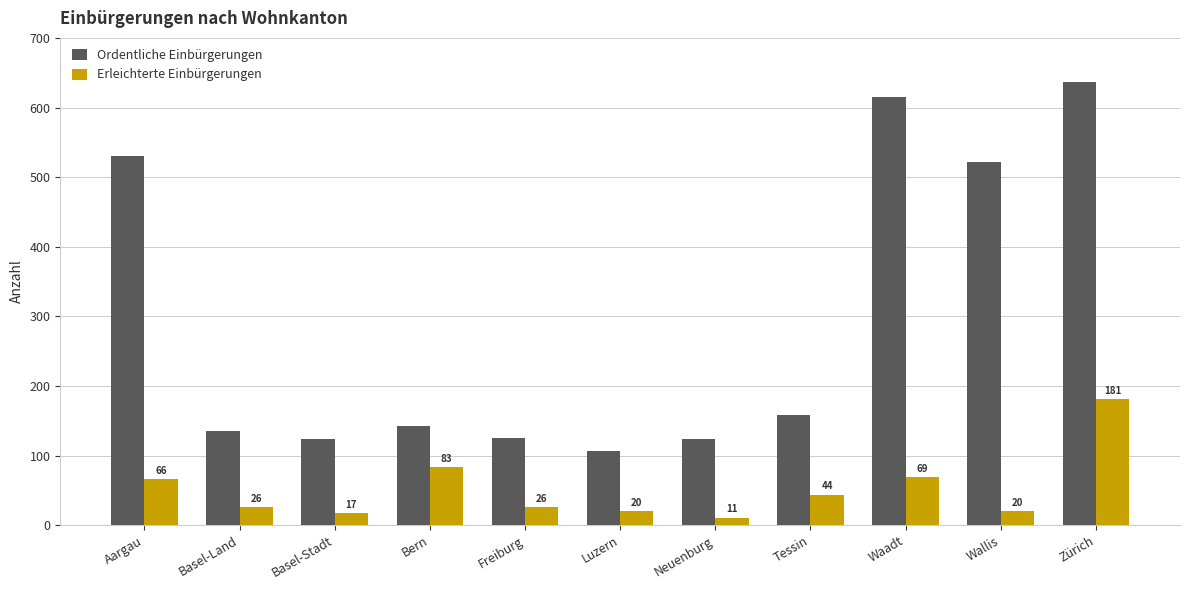

Reading left to right, list all the values displayed in this chart.

Ordentliche Einbürgerungen: 531	136	124	143	125	106	124	158	615	522	636
Erleichterte Einbürgerungen: 66	26	17	83	26	20	11	44	69	20	181